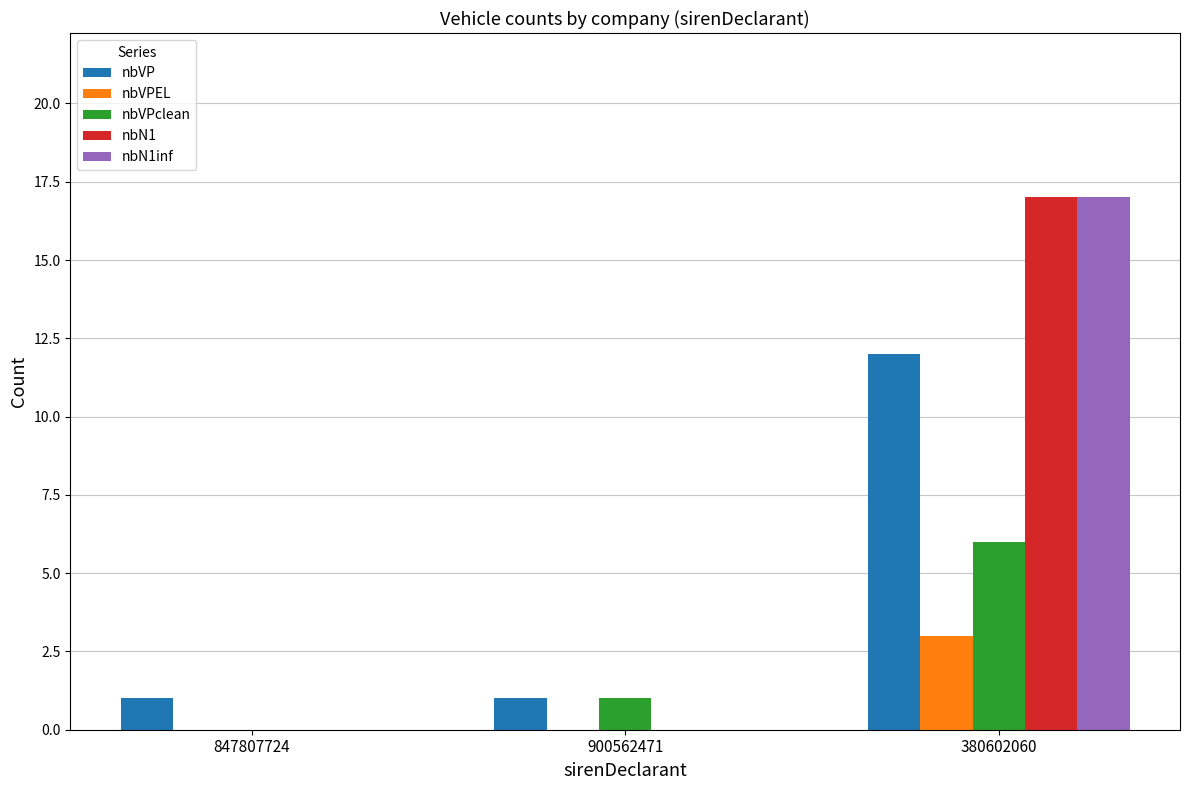

What is the sum of all nbVPclean values?

7